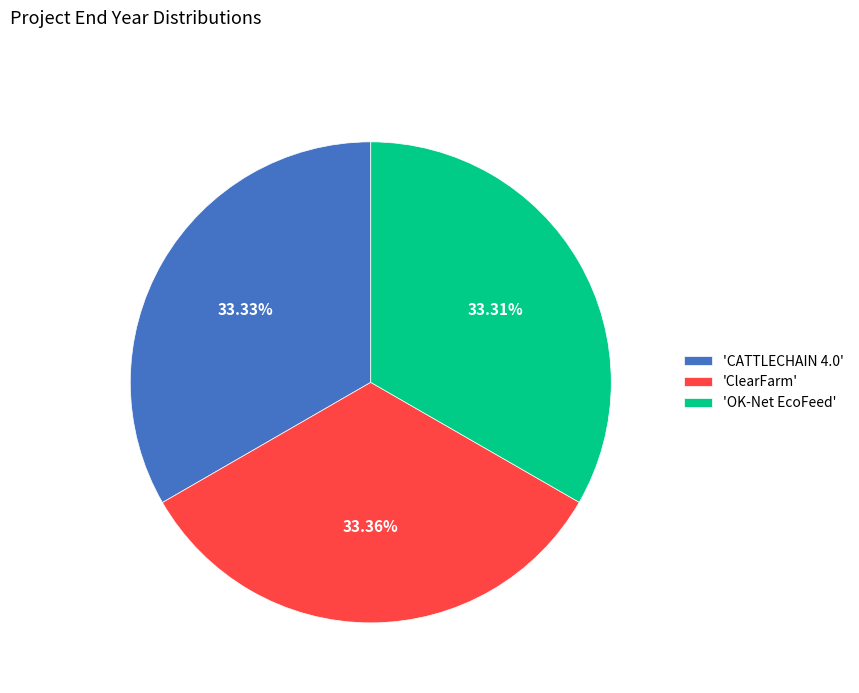

Is 'OK-Net EcoFeed' the majority of the pie?

No